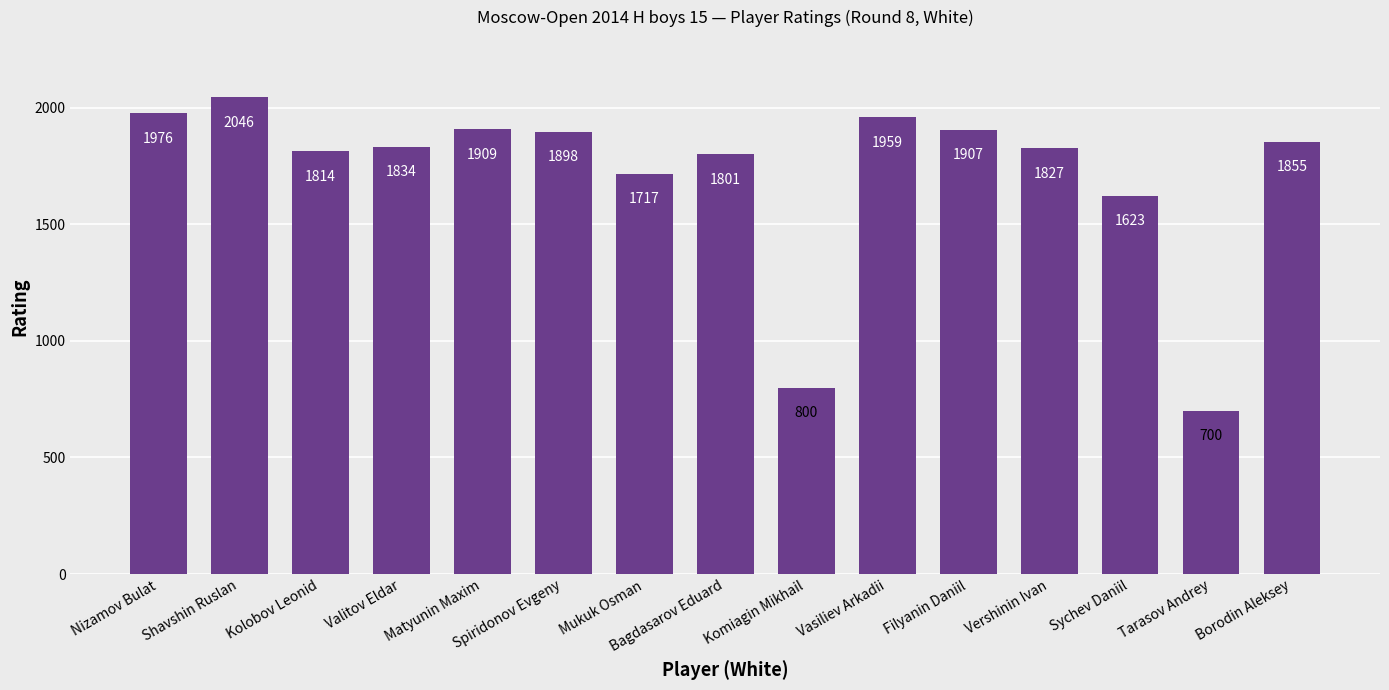

Between Borodin Aleksey and Matyunin Maxim, which is larger?

Matyunin Maxim